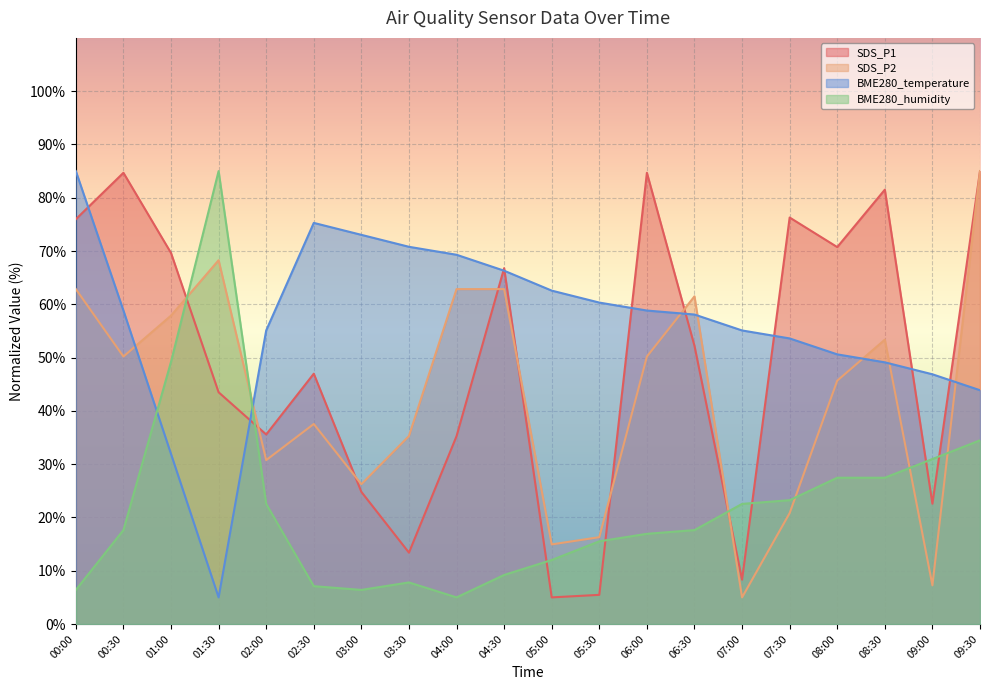

What is the approximate value of BME280_humidity at 00:00?

6.4